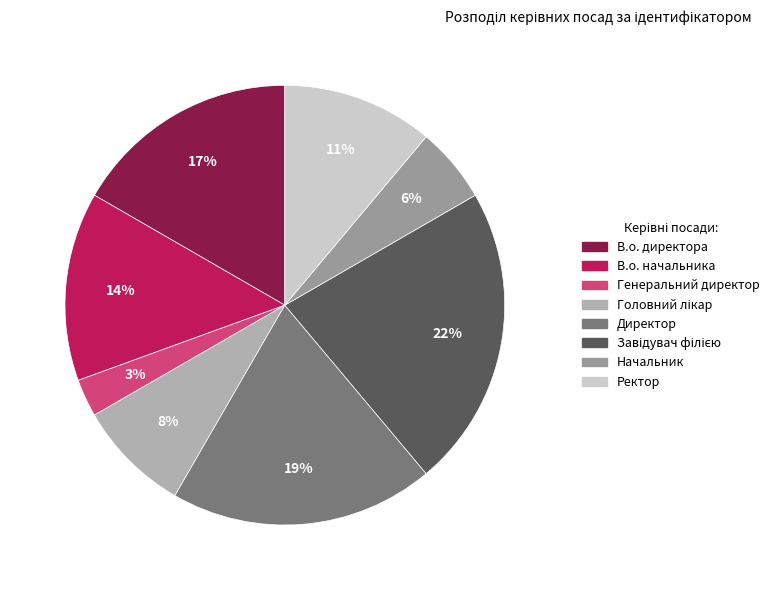

What percentage is the Генеральний директор slice, to the nearest percent?

3%